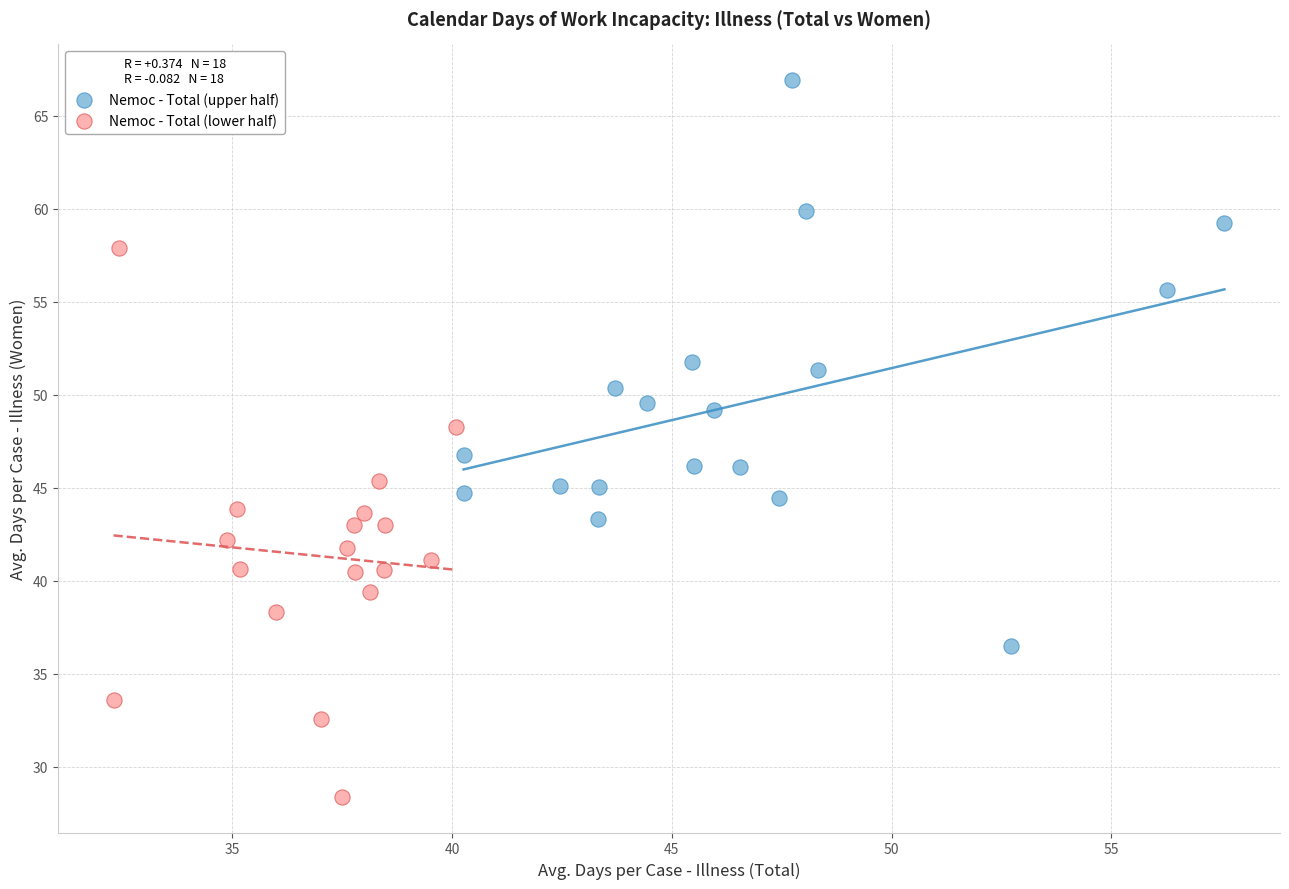

Which series has the largest Y range (max minus min)?

Nemoc - Total (upper half)